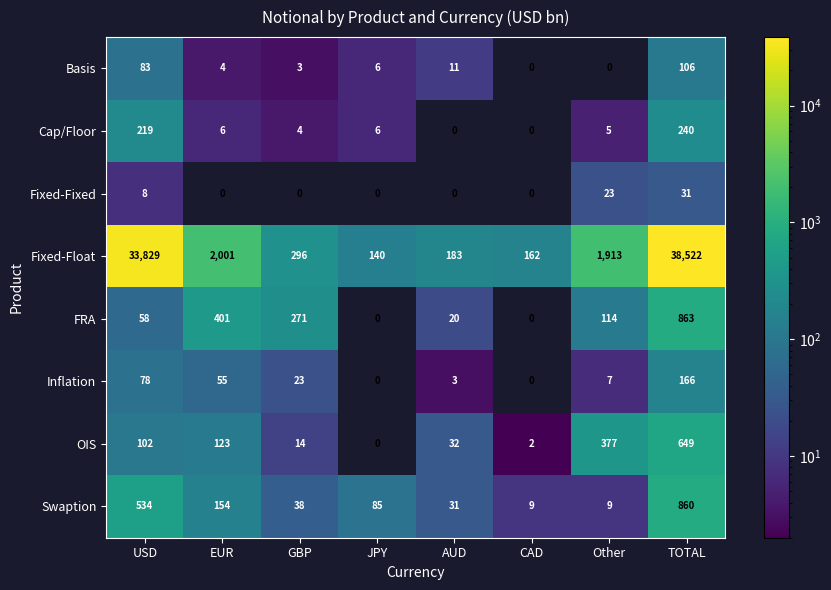

List the series in order of their peak value, highest first.

Fixed-Float, FRA, Swaption, OIS, Cap/Floor, Inflation, Basis, Fixed-Fixed